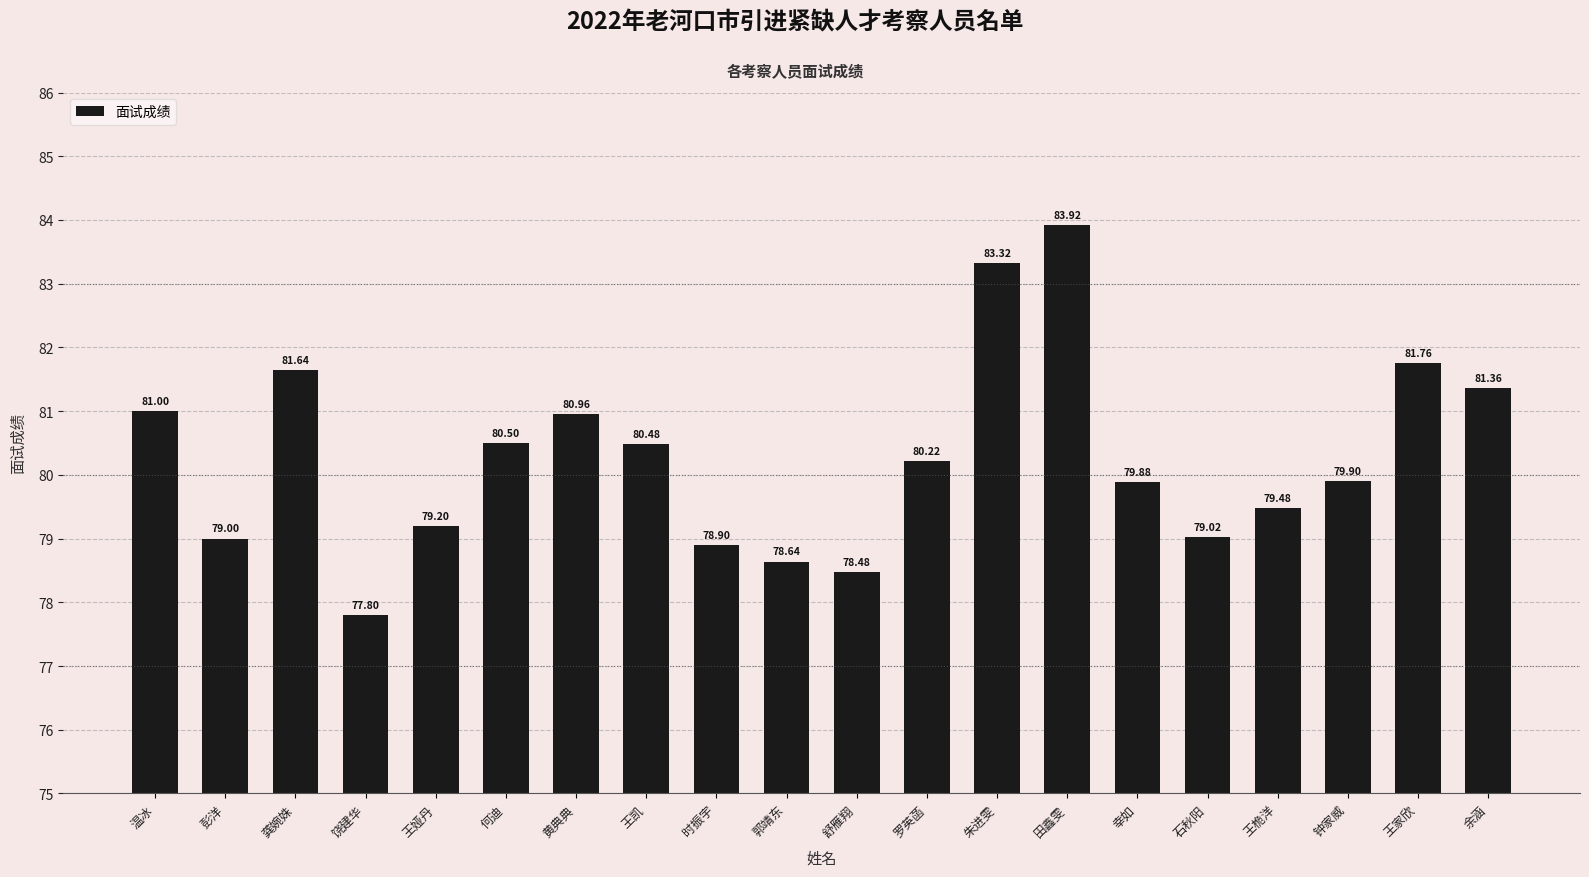

Approximately how many times larger is the value at 何迪 compared to 舒雁翔?

1.0